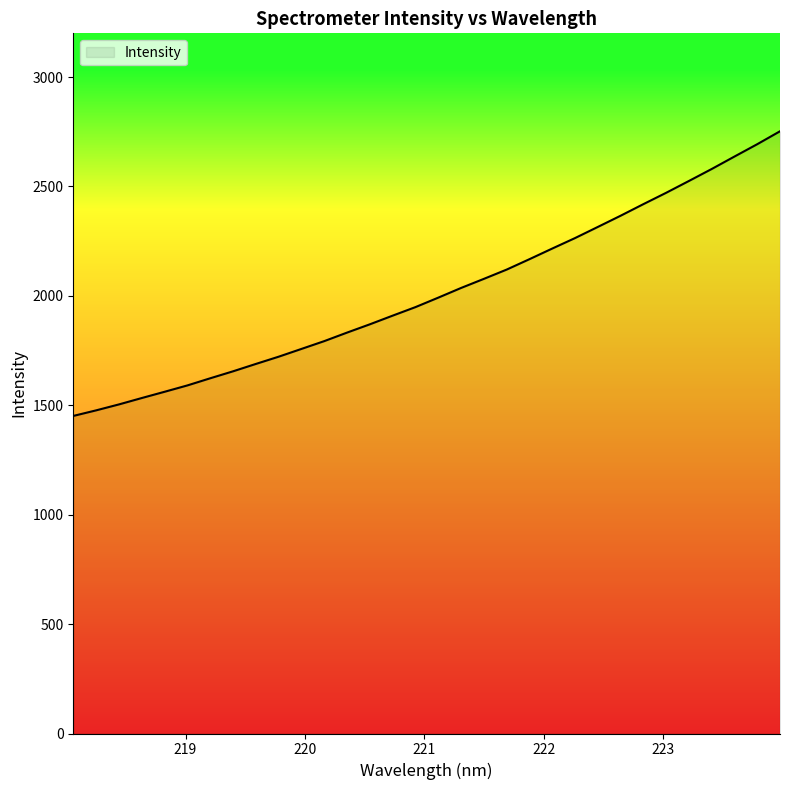

Count the number of values greater than 1992.

16